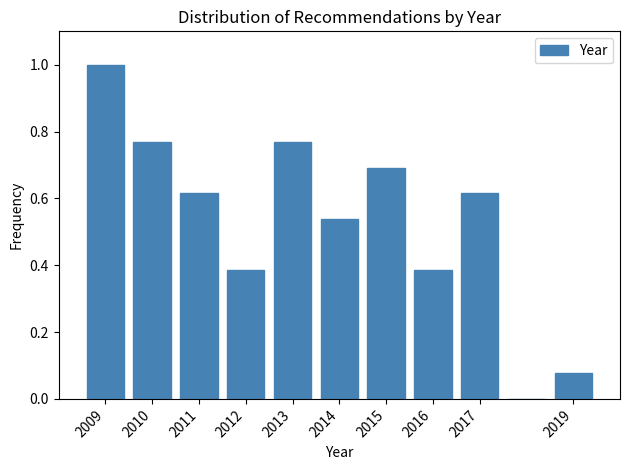

How tall is the bar that spans 2016.5 to 2017.5 on the x-axis? The values are not printed on the chart, so give them approximately, as read against the axis.

0.62